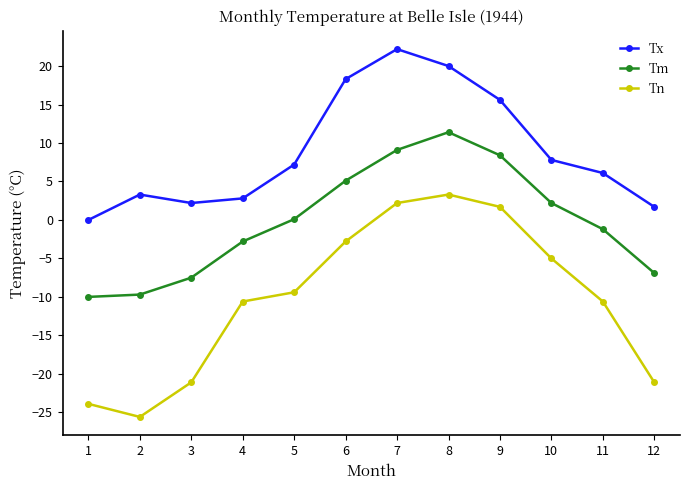

Where is Tx nearest to the value 11?

10